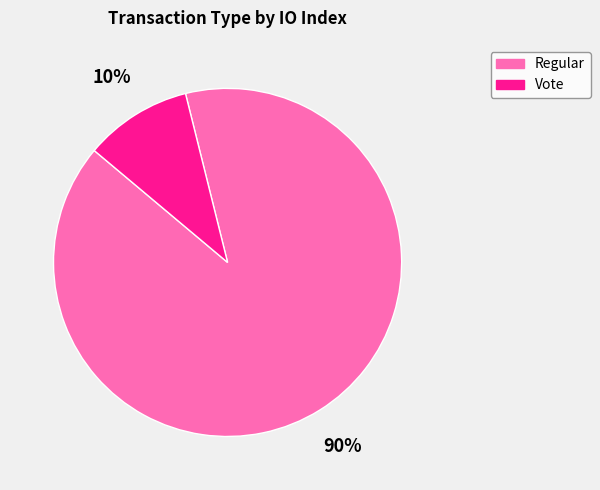

Is the sum of Vote and Regular greater than half?

Yes